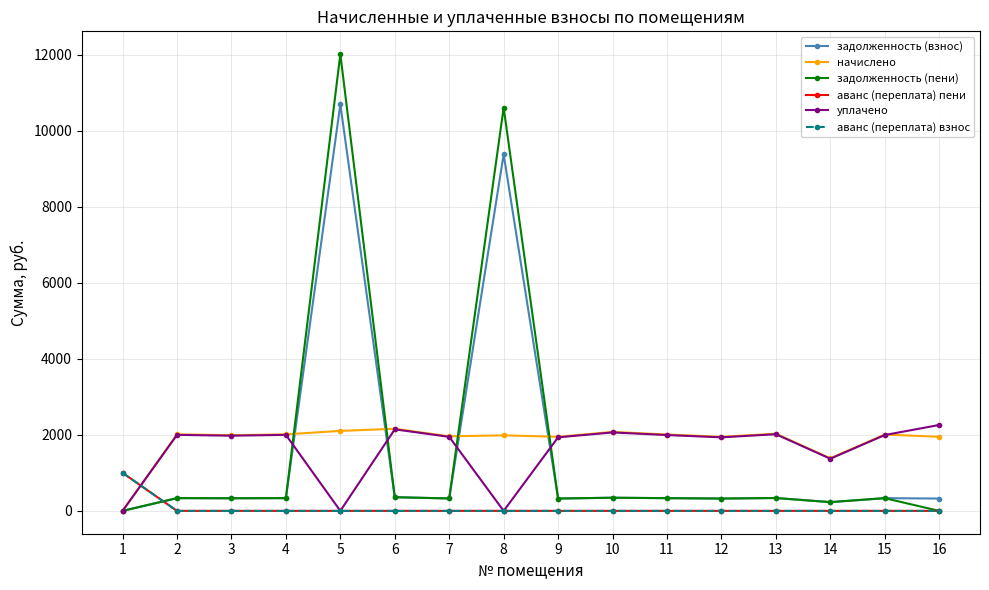

True or false: аванс (переплата) пени has more than 1 interior local peaks.

False